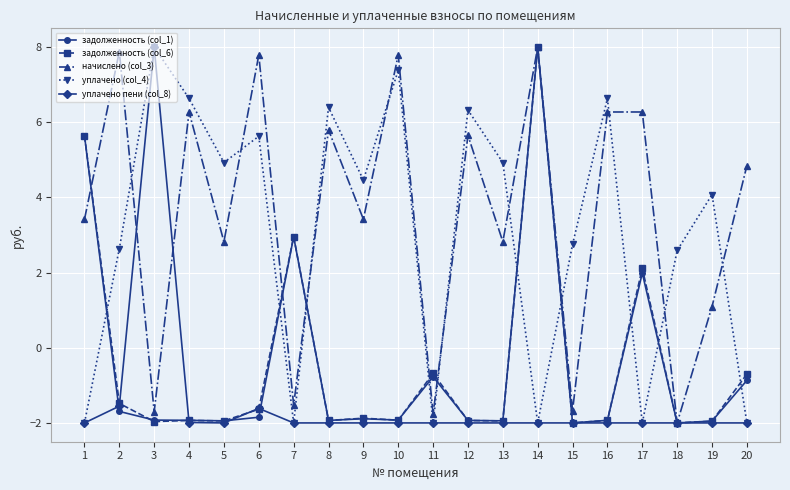

What are all the series names shown in the legend?

задолженность (col_1), задолженность (col_6), начислено (col_3), уплачено (col_4), уплачено пени (col_8)